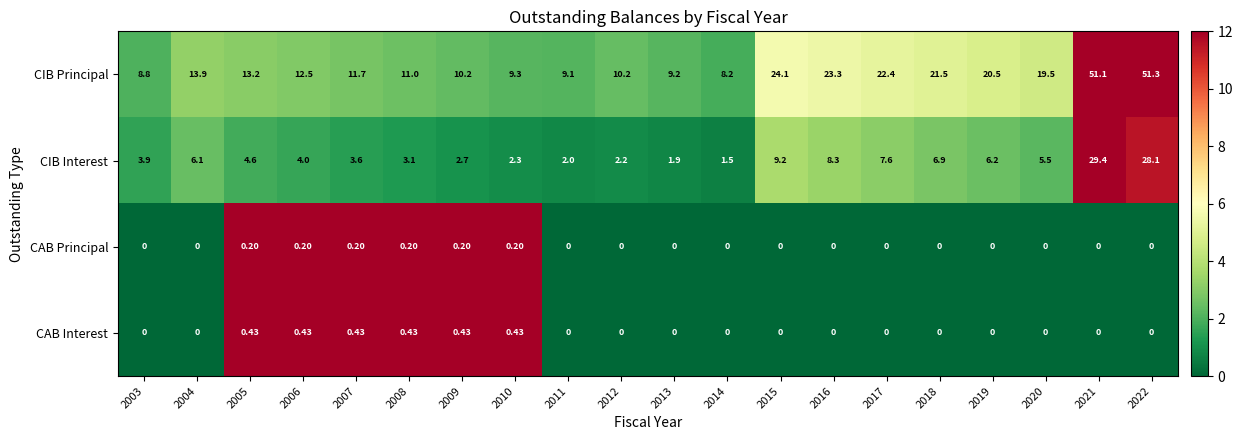

How many distinct data groups are displayed?

4